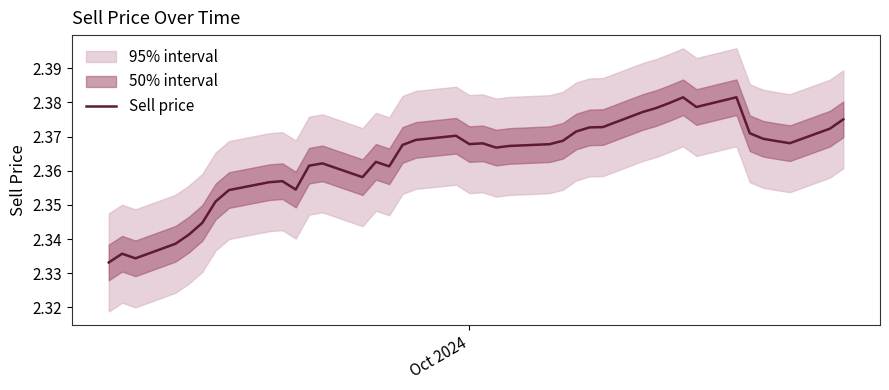

The chart shows a value of 3.8 at 15. True or false?

False